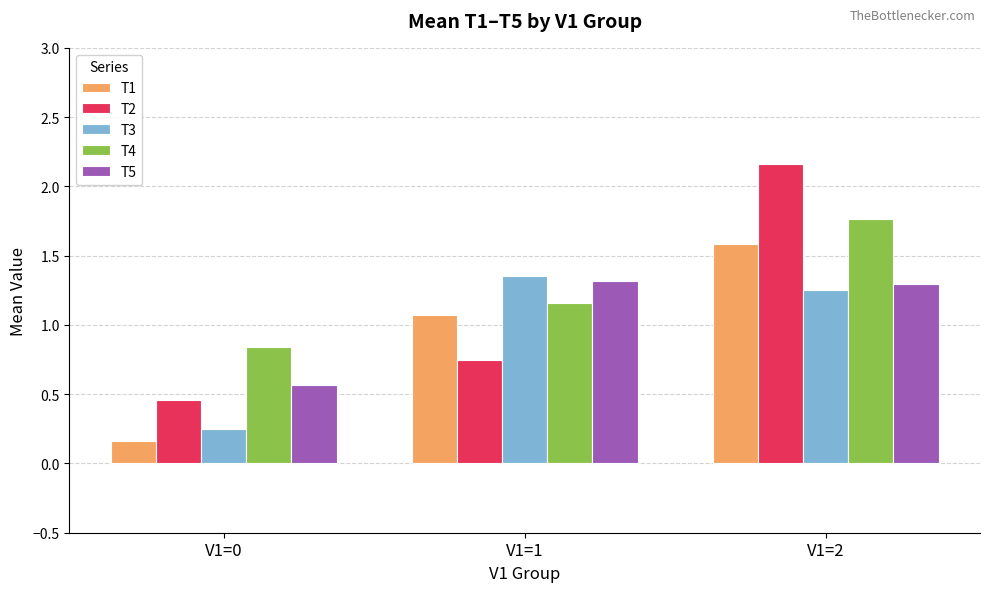

At which category is the sum across all series the highest?

V1=2